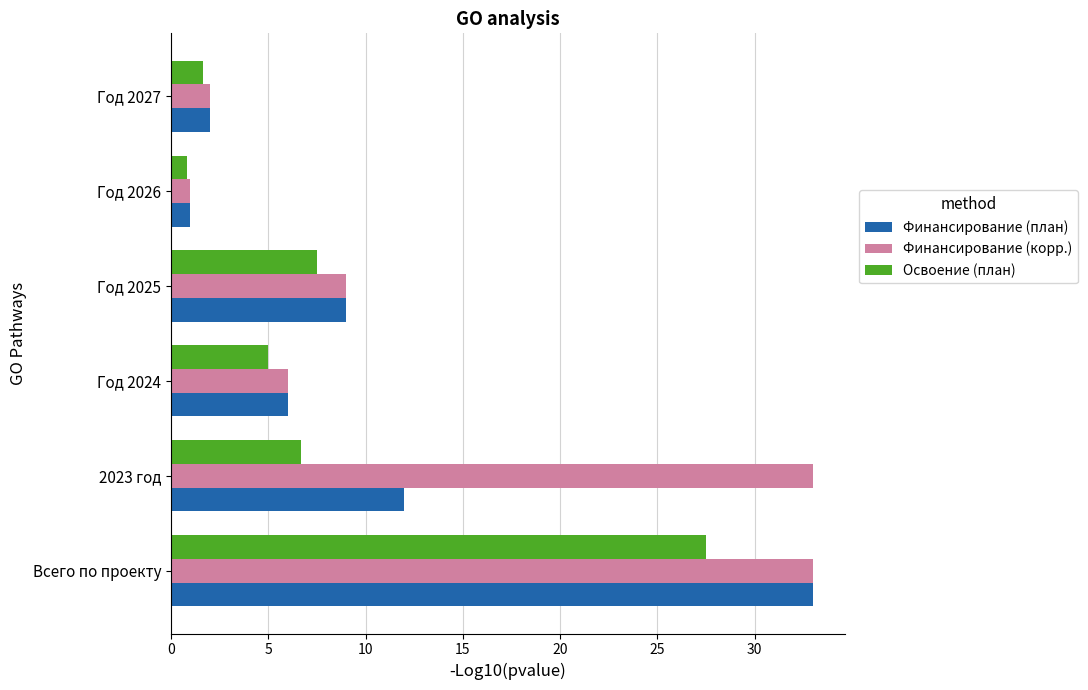

How many series are shown in this chart?

3